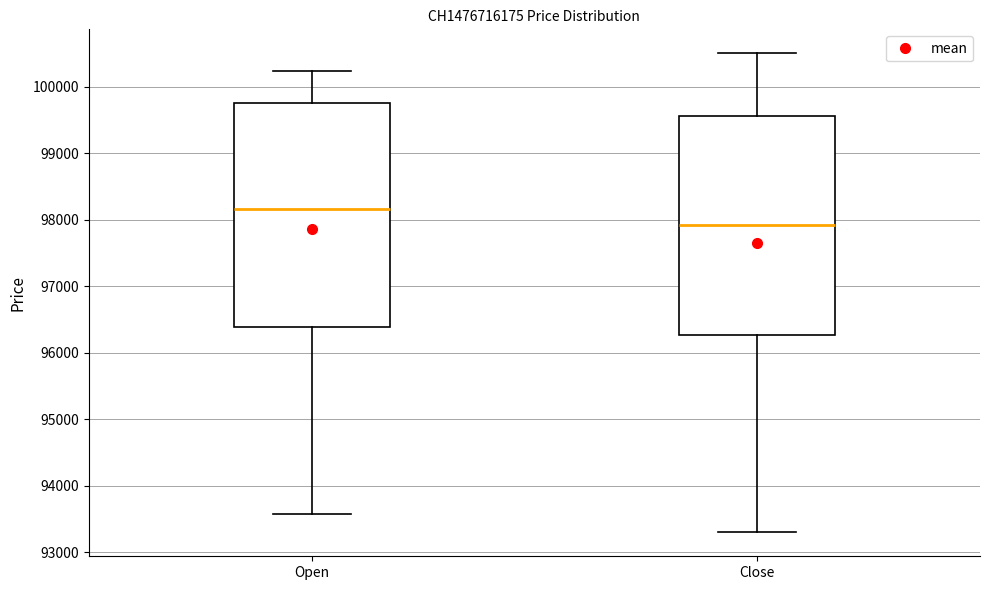

Where does the median line of the box for Close sit on the y-axis? The values are not printed on the chart, so give them approximately, as read against the axis.

97900